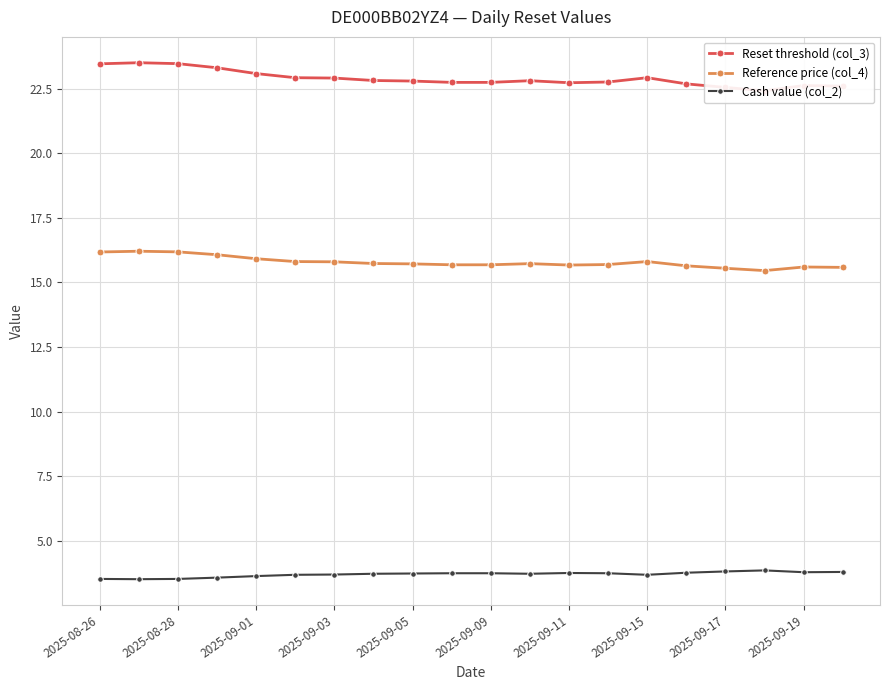

Does the chart have visible grid lines?

Yes